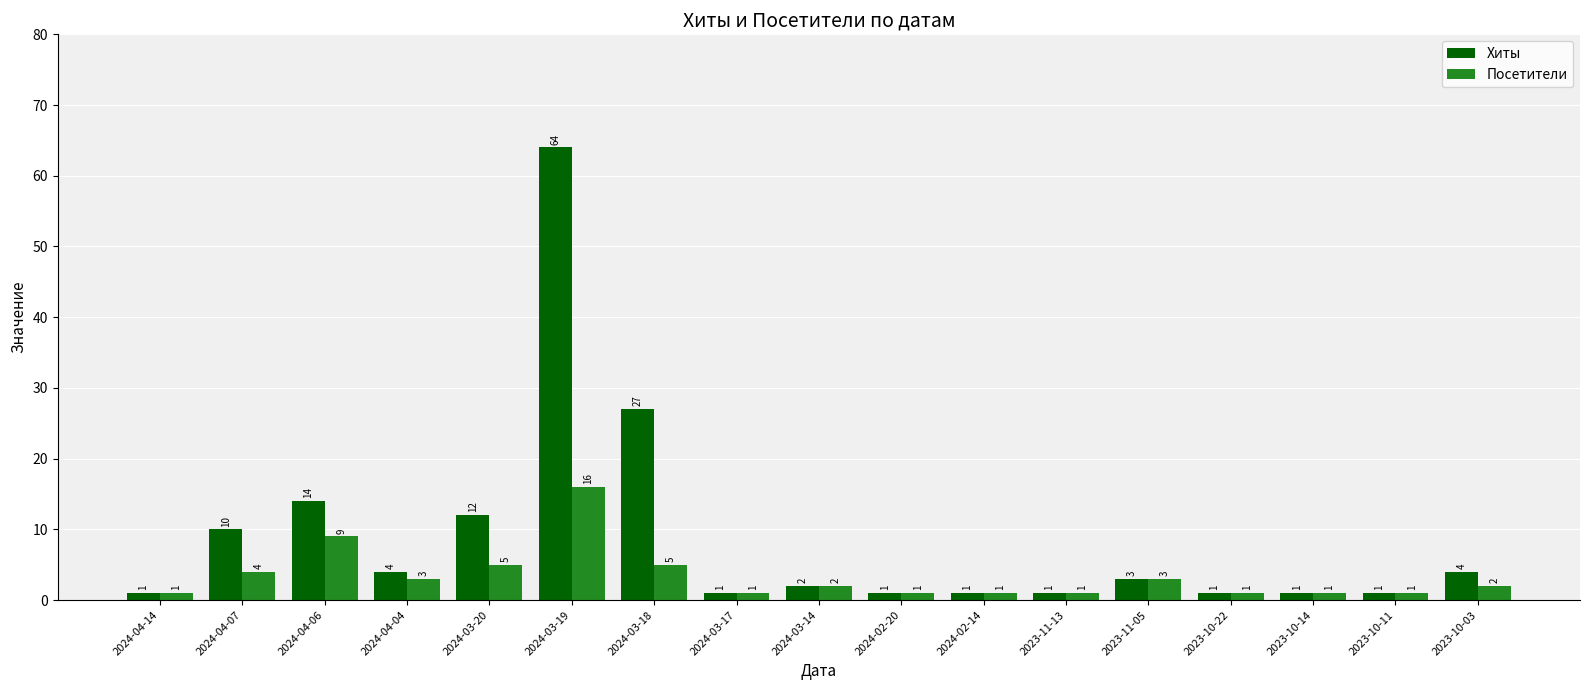

What is the difference between the second highest and second lowest values in the Посетители series?

8